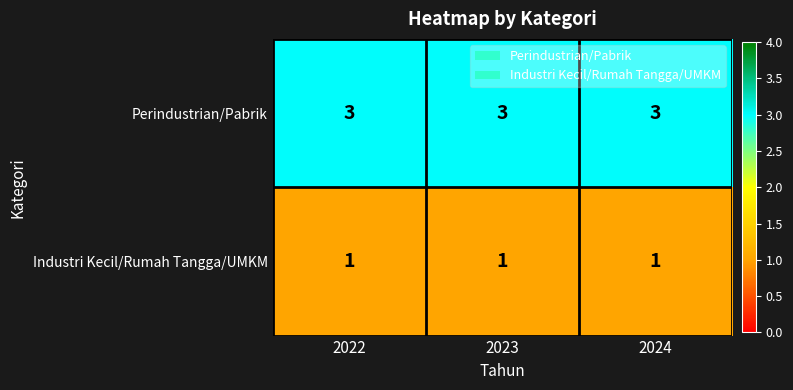

At how many categories does at least one series exceed 1?

3